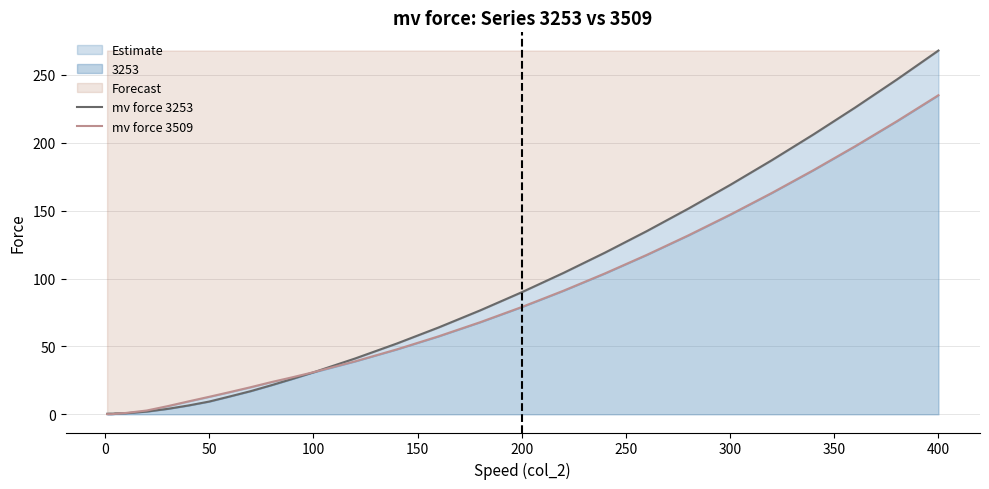

What is the difference between the maximum and minimum values in the mv force 3509 series?

234.9